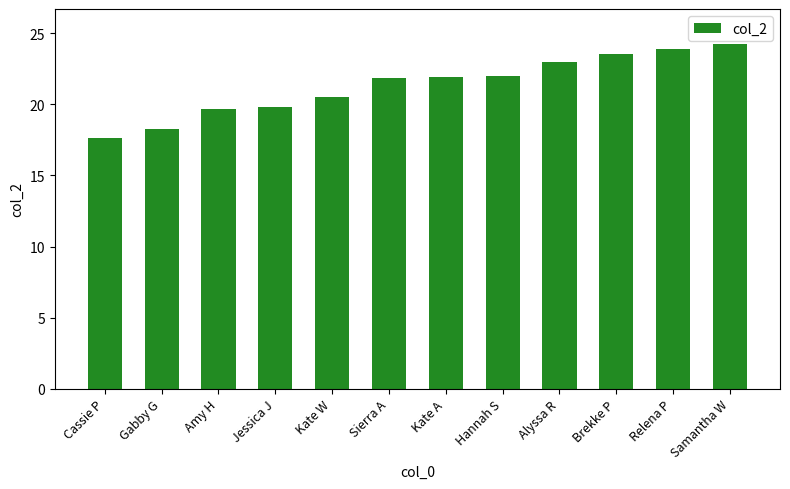

Which category has the lowest value across all series?

Cassie P